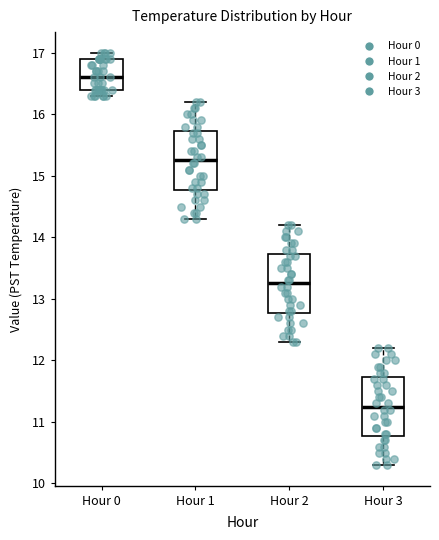

Which box has the highest median line?

Hour 0